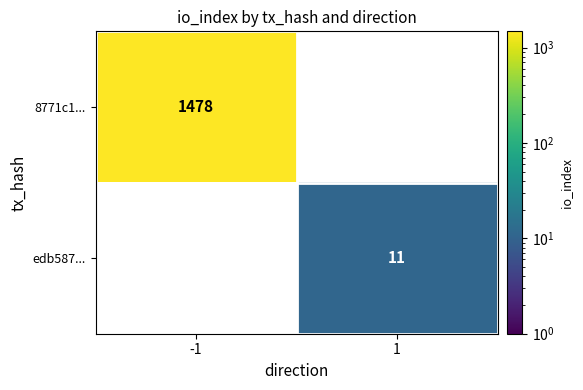

At which category does the chart reach its peak across all series?

-1